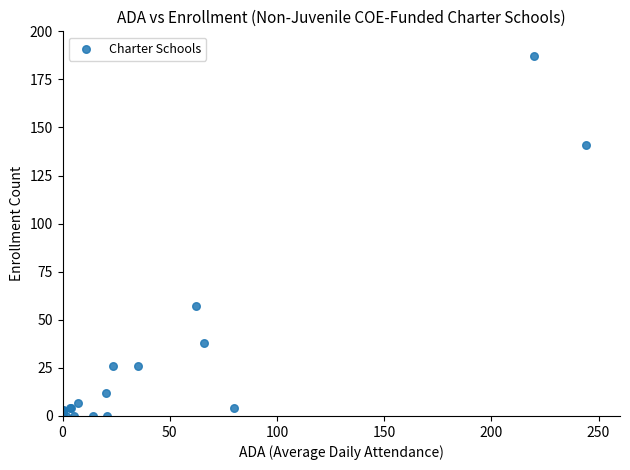

What Y value in the scatter plot is closest to 93?

57